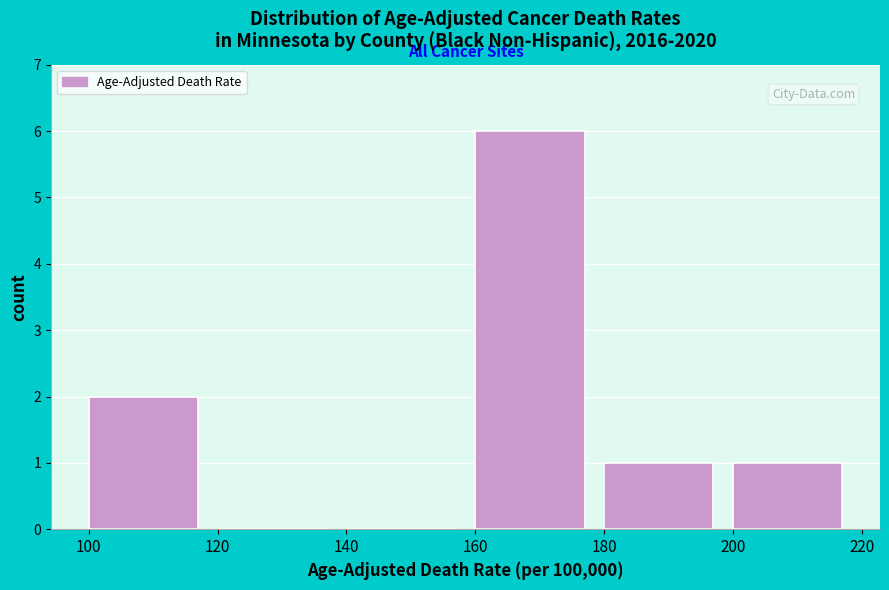

Which range on the x-axis has the tallest bar?

160 to 180